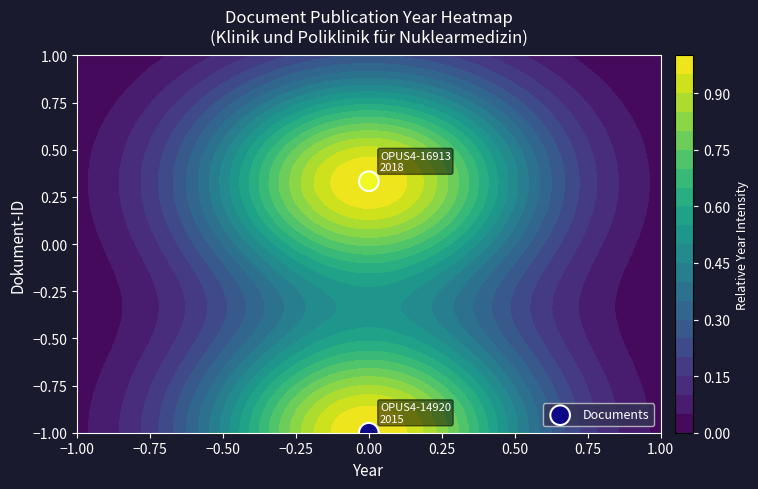

Count the values in the range -1 to 0.

1